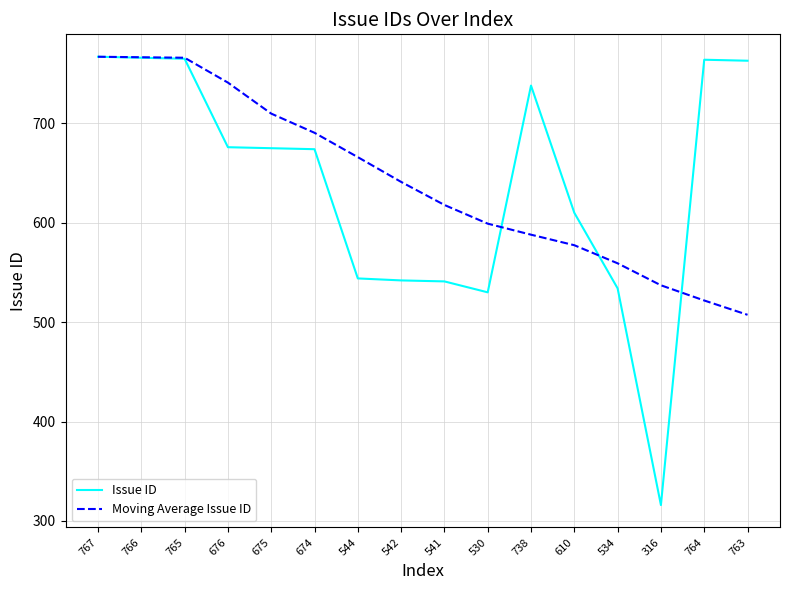

In Issue ID, how many points are lower than both neighbors (excluding endpoints)?

2